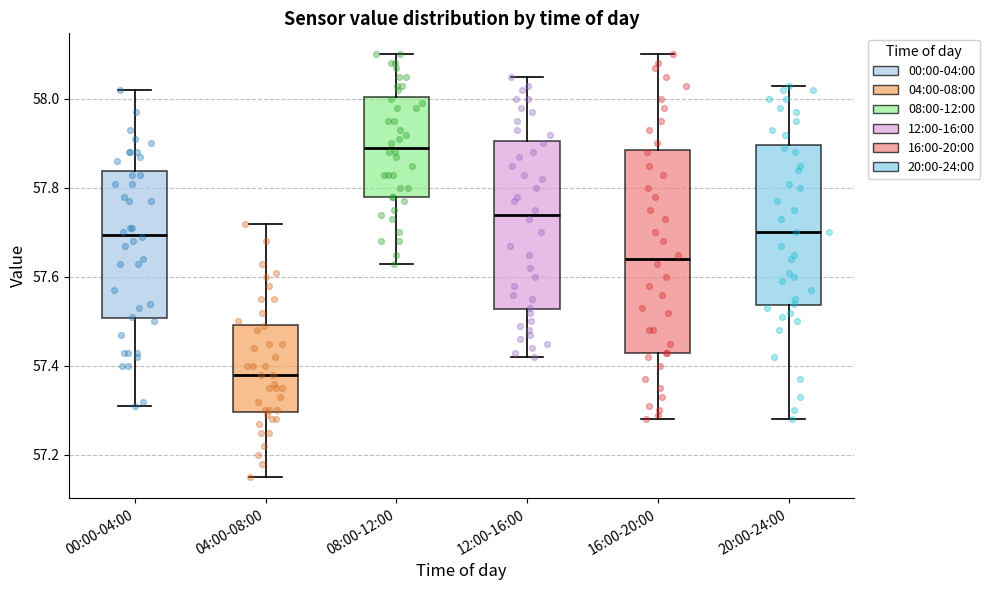

Where is the lower edge of the box for 08:00-12:00 on the y-axis? The values are not printed on the chart, so give them approximately, as read against the axis.

57.78